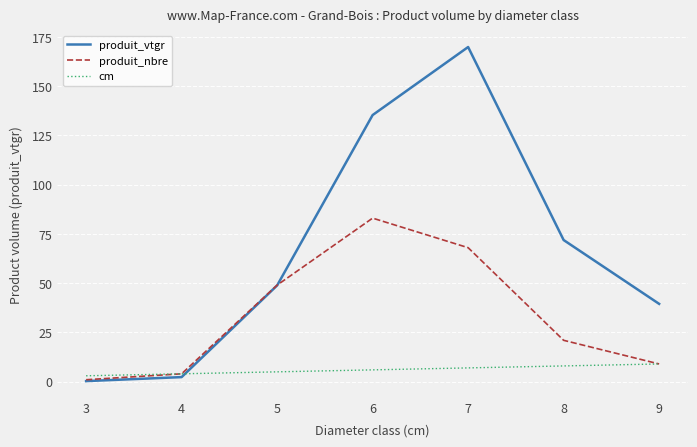

True or false: produit_nbre has more than 2 points higher than both neighbors.

False